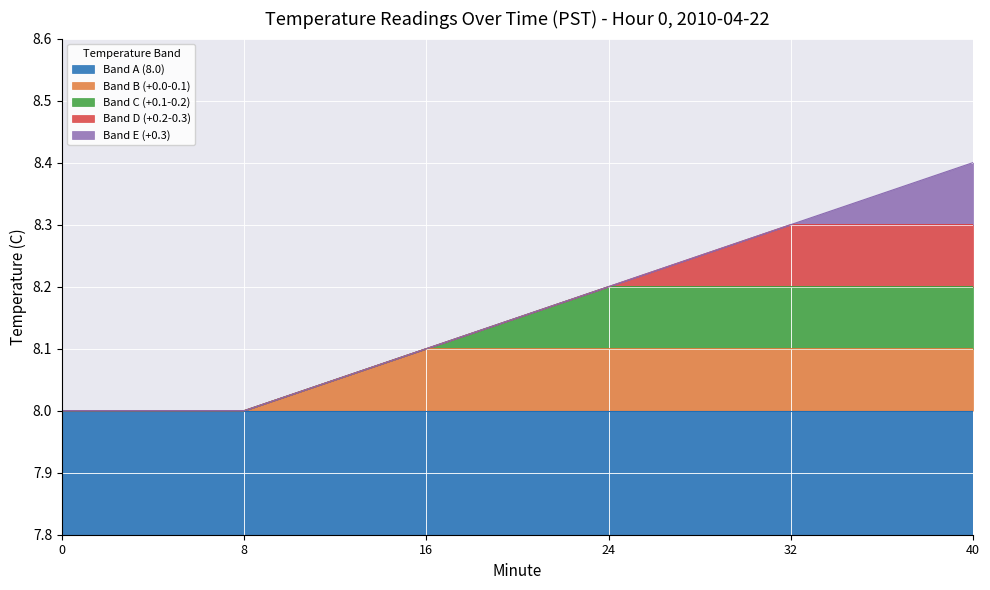

What is the lowest value of the Band A (8.0) series?

8.0